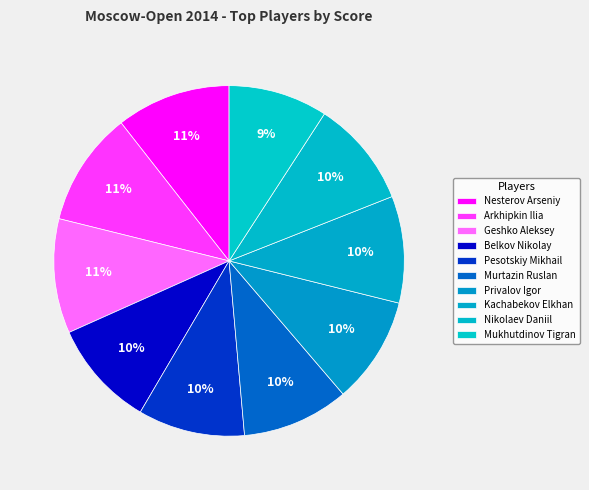

Which category has the smallest portion of the pie?

Mukhutdinov Tigran